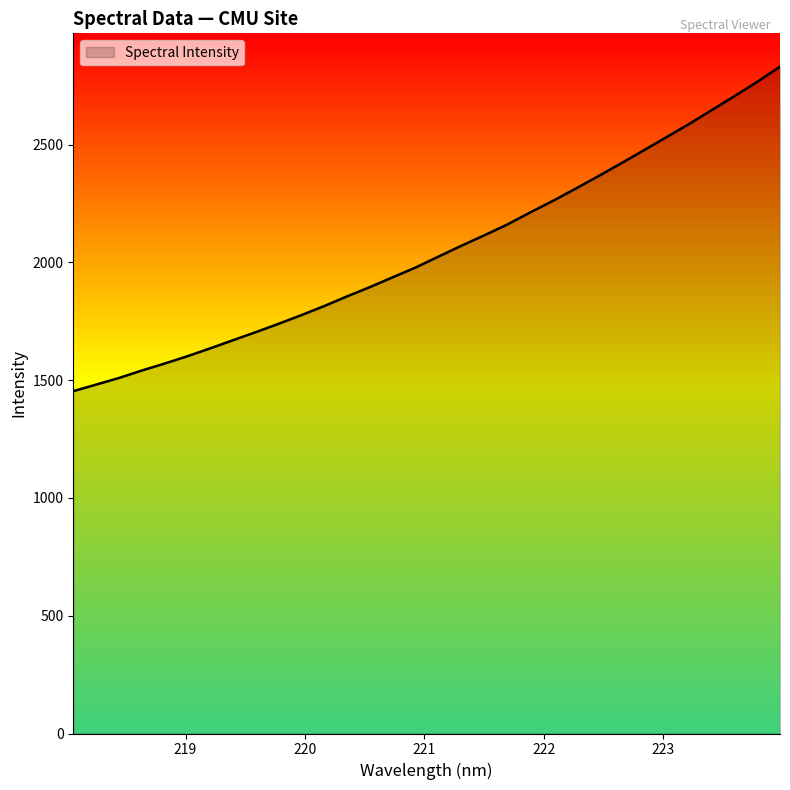

What is the smallest value displayed?

1453.4